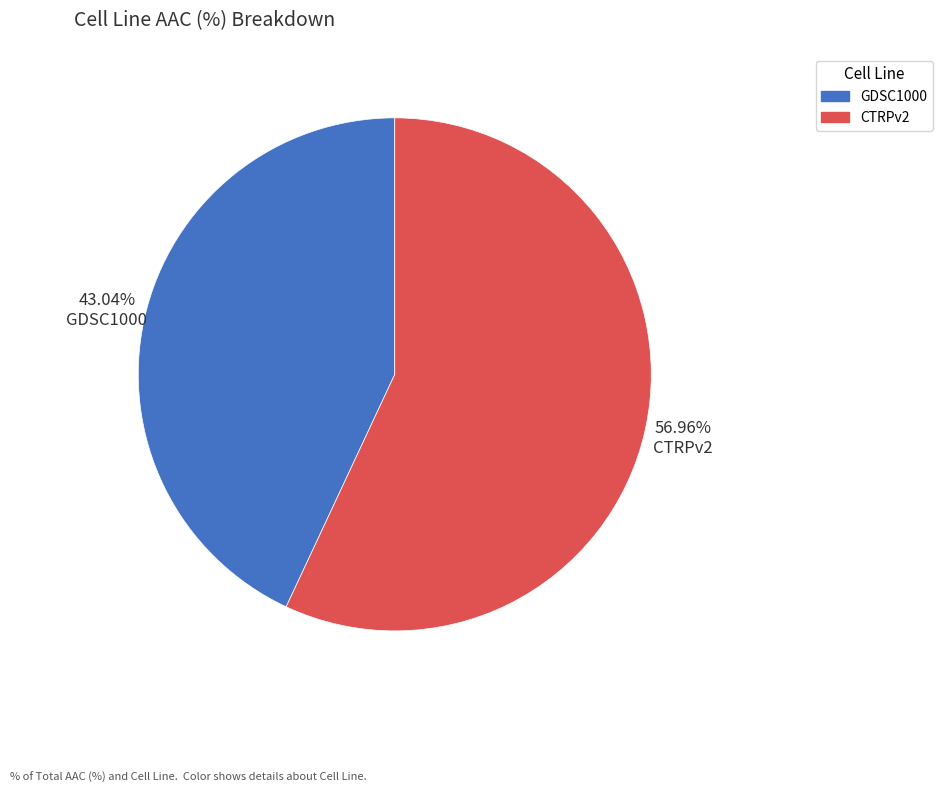

To the nearest percent, what is the difference between the GDSC1000 and CTRPv2 slice percentages?

14%